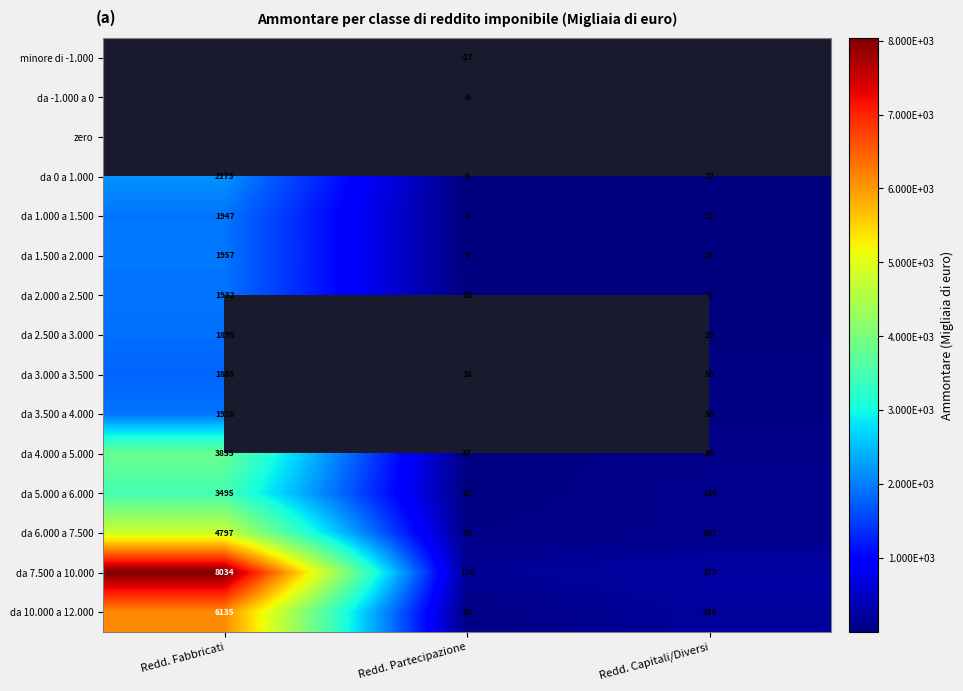

Which category has the highest value in the da 10.000 a 12.000 series?

Redd. Fabbricati